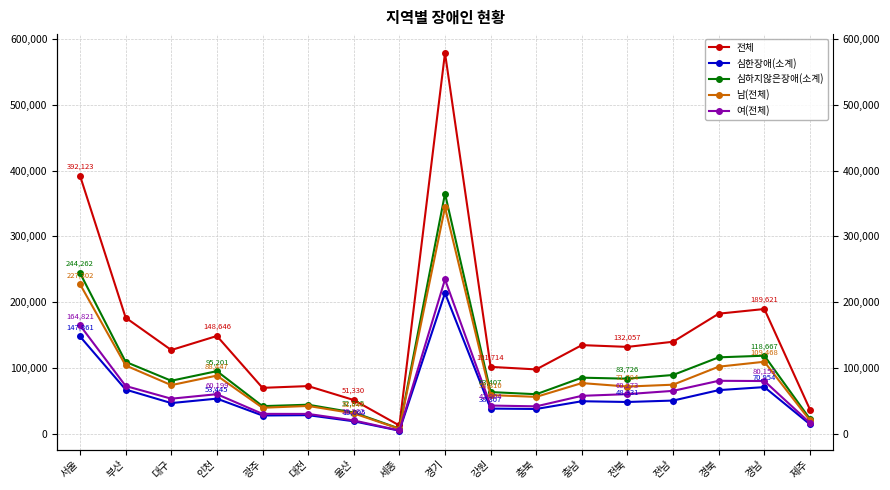

Which series has the widest spread of values?

전체